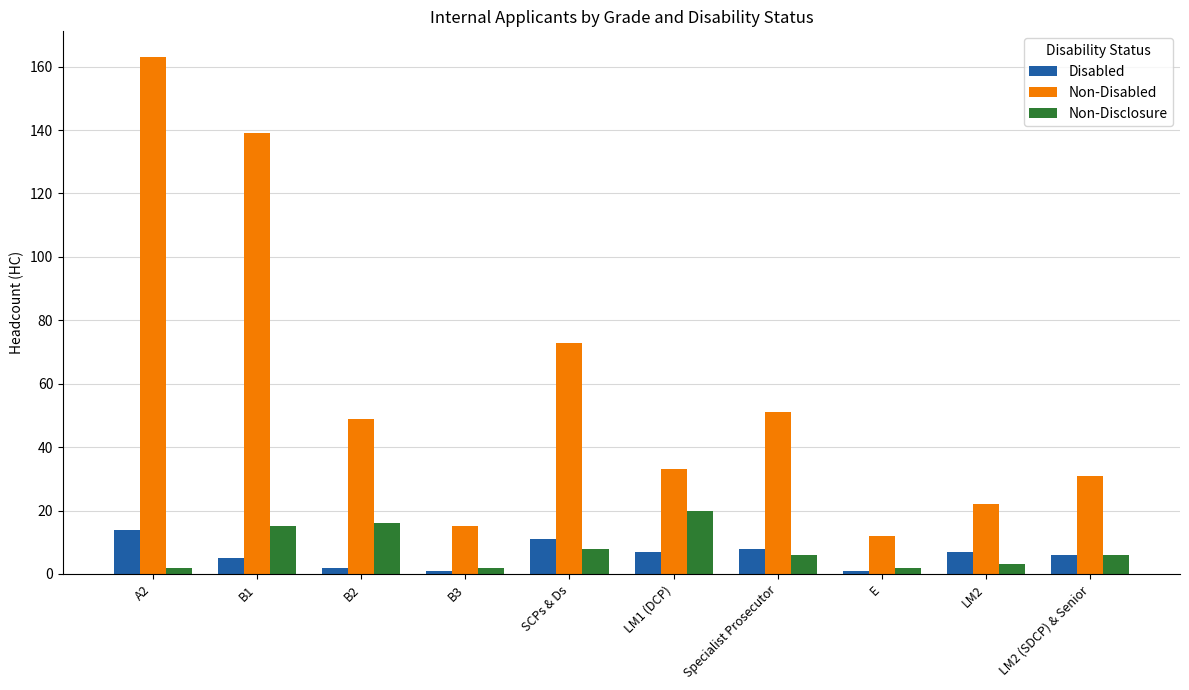

What is the spread (max minus min) of values at E?

11